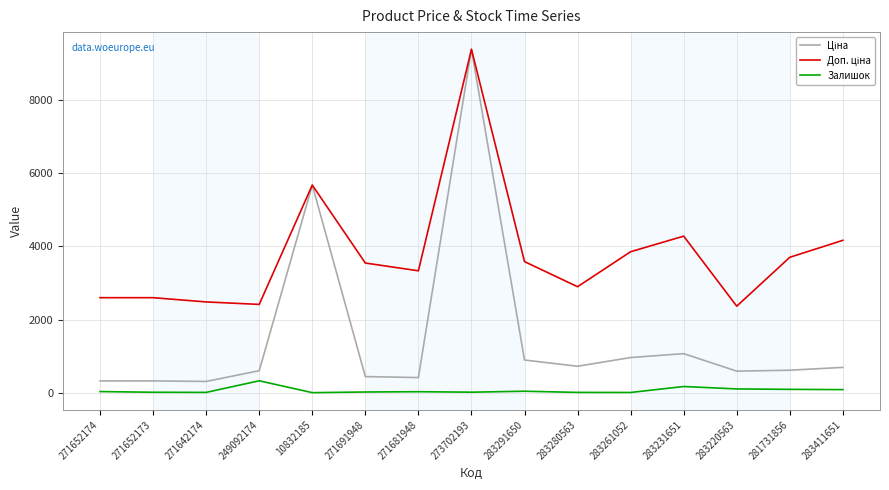

The Залишок series shows 94.0 at 281731856. True or false?

True